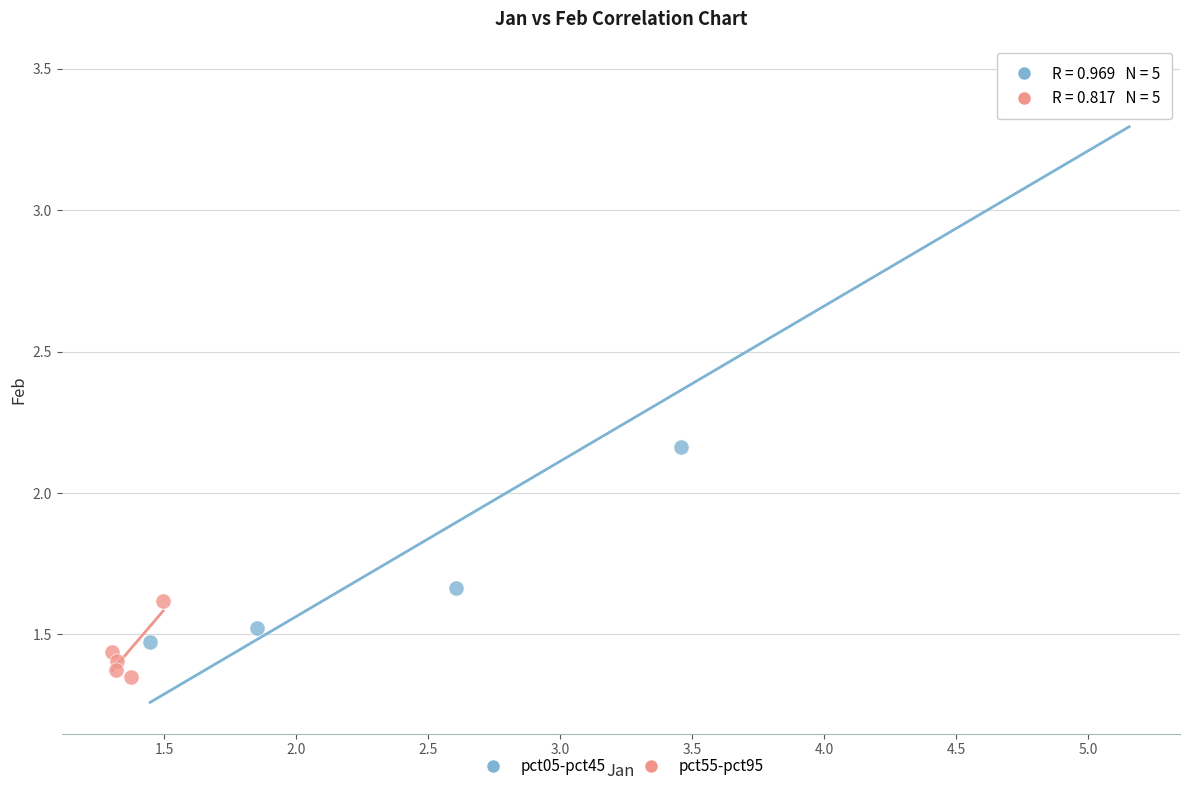

Which series reaches the maximum Y coordinate?

pct05-pct45